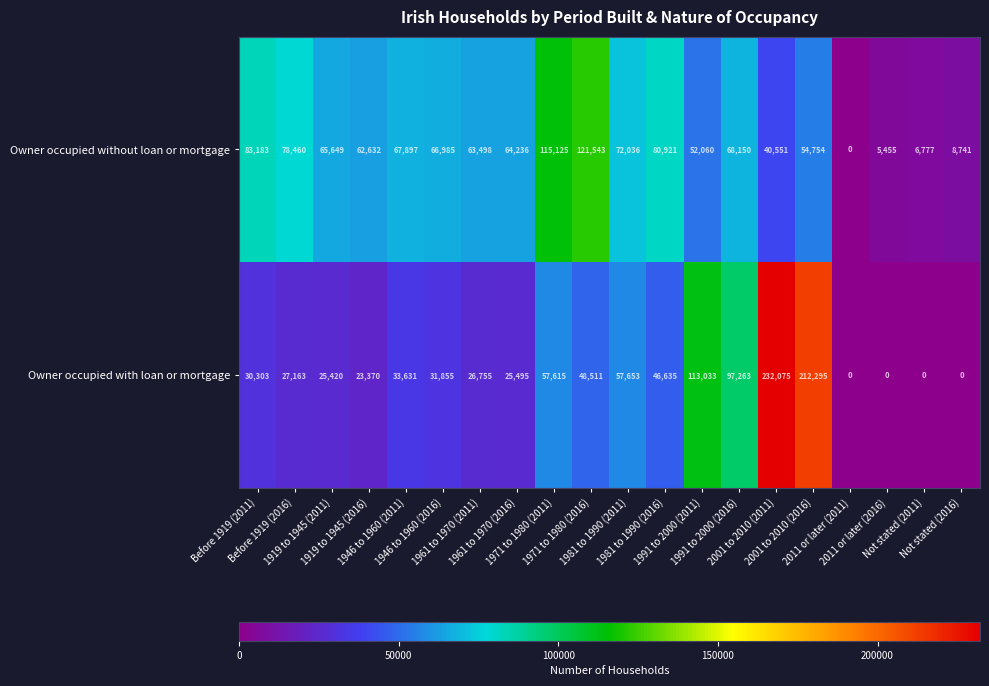

What is the sum of all Owner occupied without loan or mortgage values?

1178653